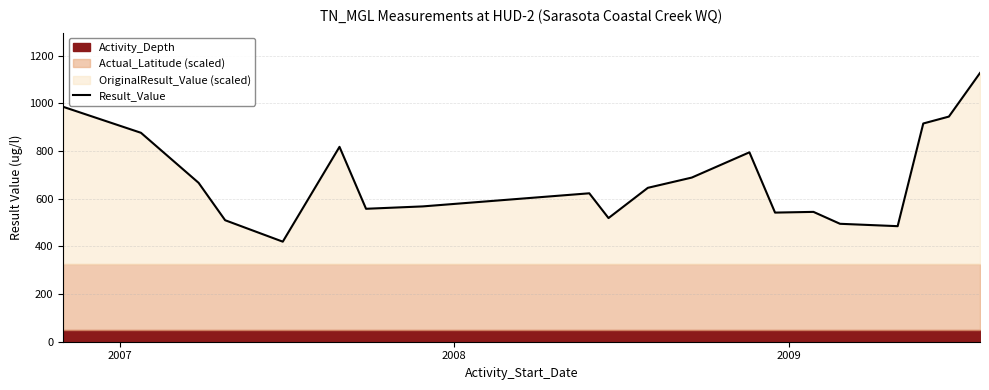

What is the maximum value for Result_Value?

1128